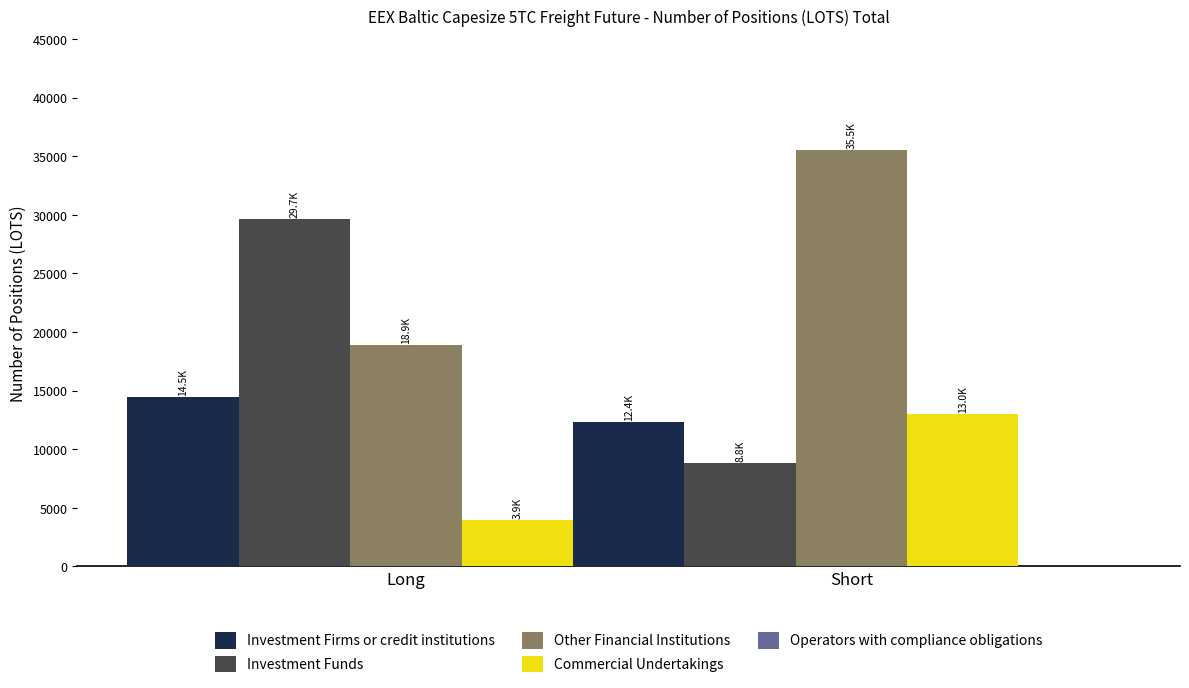

Which series changed the most between Long and Short?

Investment Funds